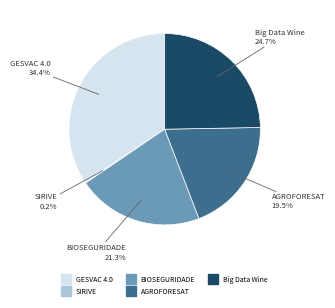

Does Big Data Wine represent more than half of the total?

No